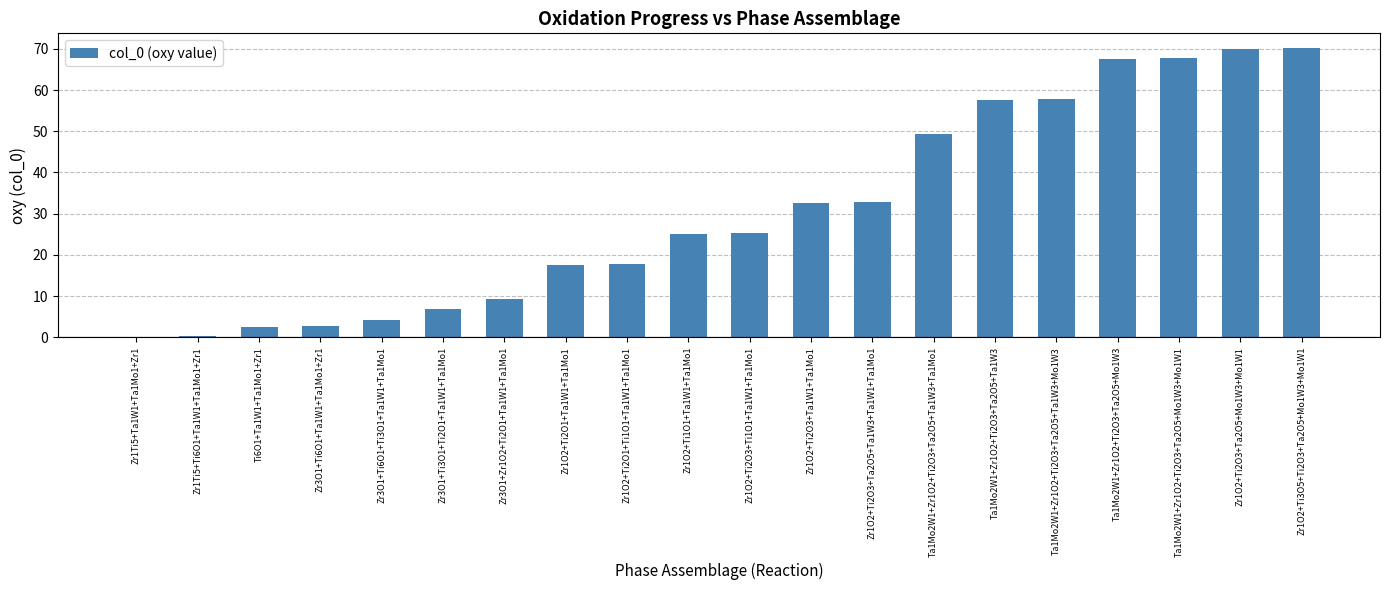

Which has a higher value, Zr1O2+Ti2O1+Ta1W1+Ta1Mo1 or Zr1O2+Ti2O3+Ta2O5+Mo1W3+Mo1W1?

Zr1O2+Ti2O3+Ta2O5+Mo1W3+Mo1W1